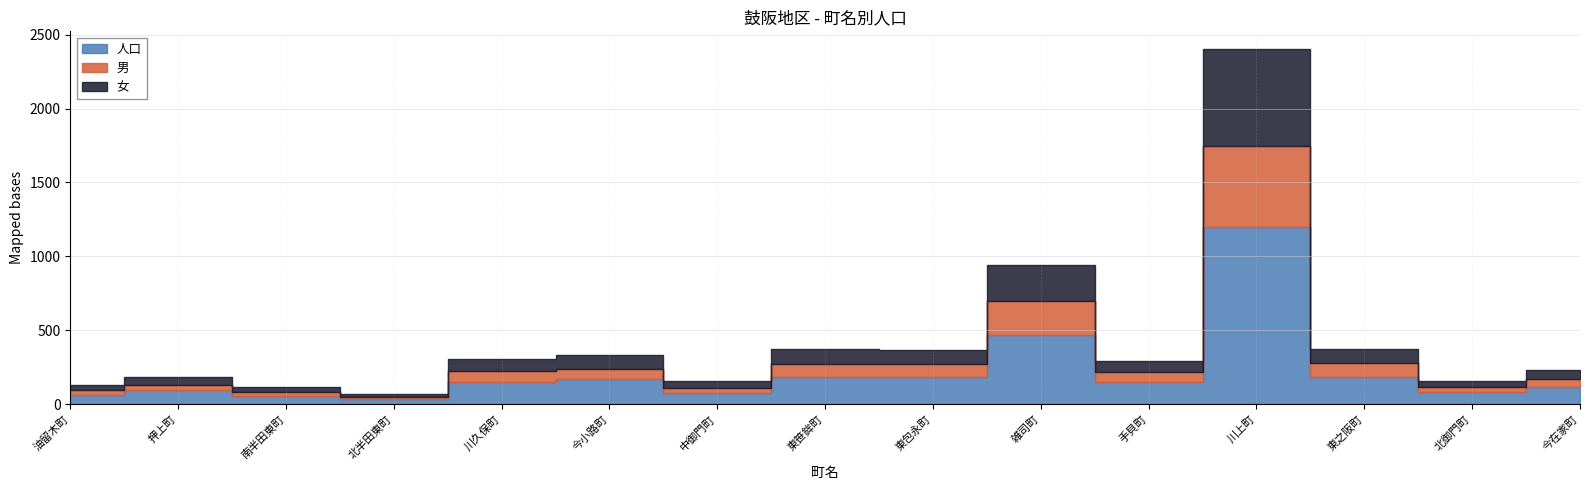

Which series has the largest range (max minus min)?

人口